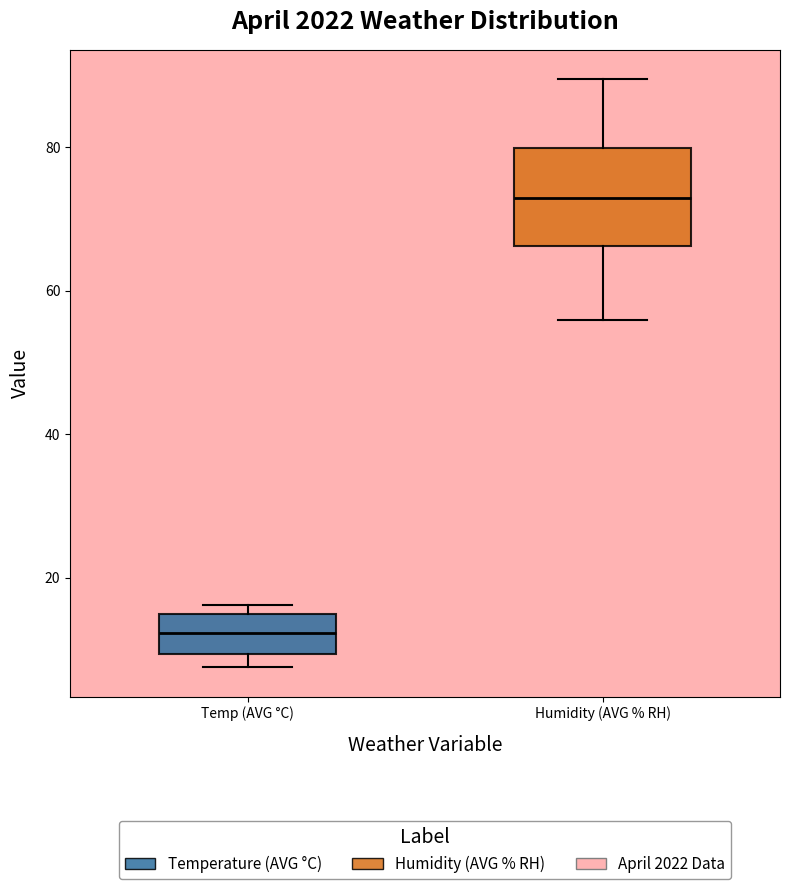

Where does the median line of the box for Temp (AVG °C) sit on the y-axis? The values are not printed on the chart, so give them approximately, as read against the axis.

12